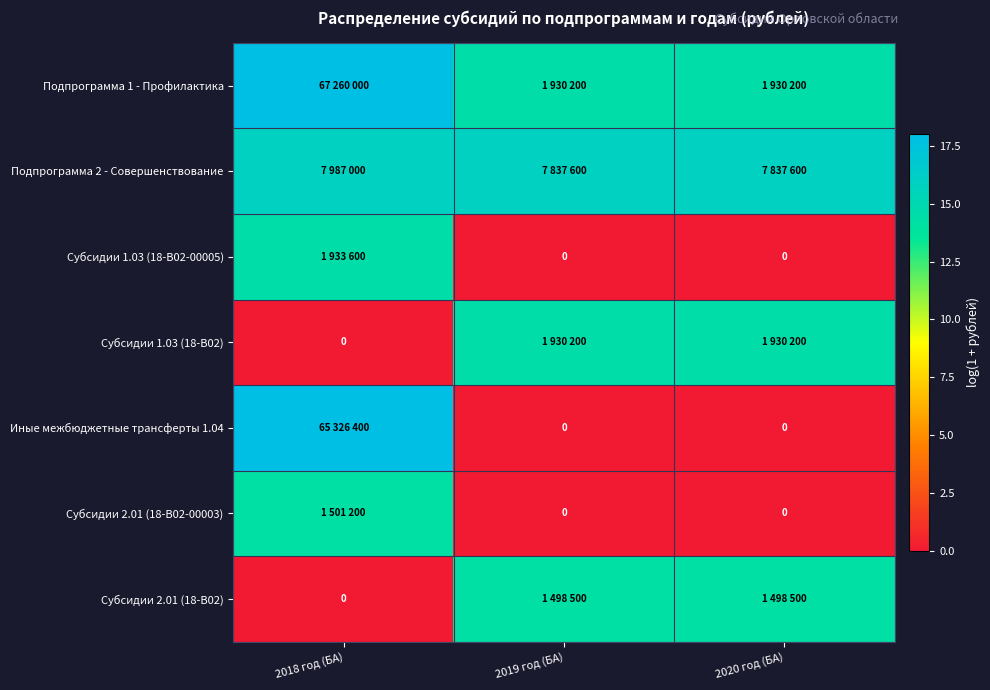

Where is Субсидии 2.01 (18-В02) nearest to the value 7?

2018 год (БА)